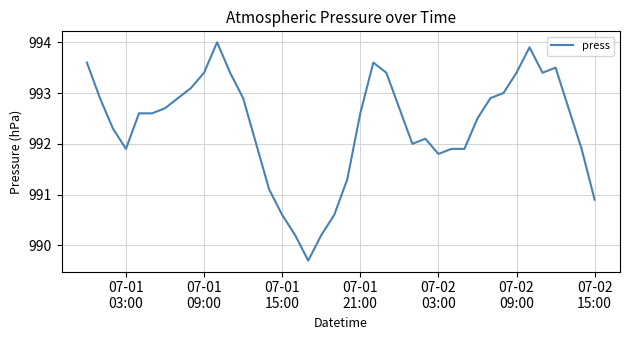

Reading left to right, list all the values displayed in this chart.

993.6	992.9	992.3	991.9	992.6	992.6	992.7	992.9	993.1	993.4	994.0	993.4	992.9	992.0	991.1	990.6	990.2	989.7	990.2	990.6	991.3	992.6	993.6	993.4	992.7	992.0	992.1	991.8	991.9	991.9	992.5	992.9	993.0	993.4	993.9	993.4	993.5	992.7	991.9	990.9